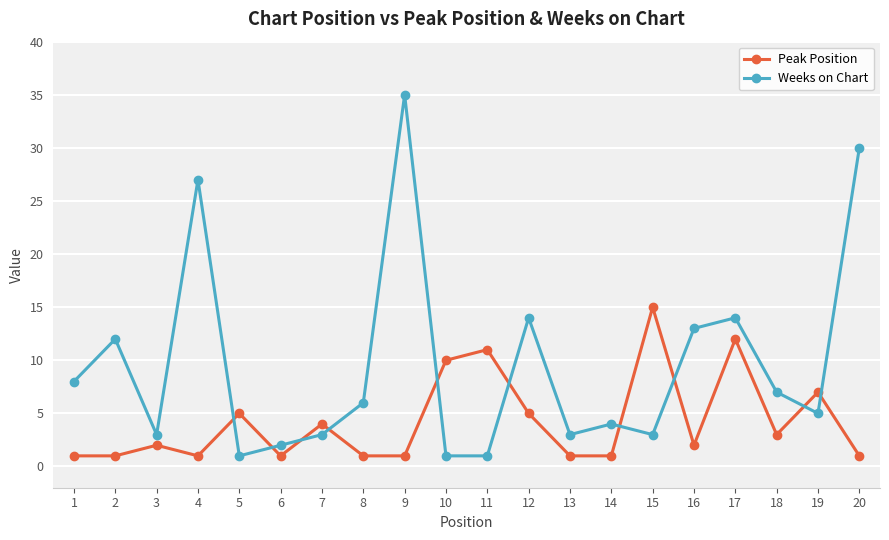

Does the chart have visible grid lines?

Yes